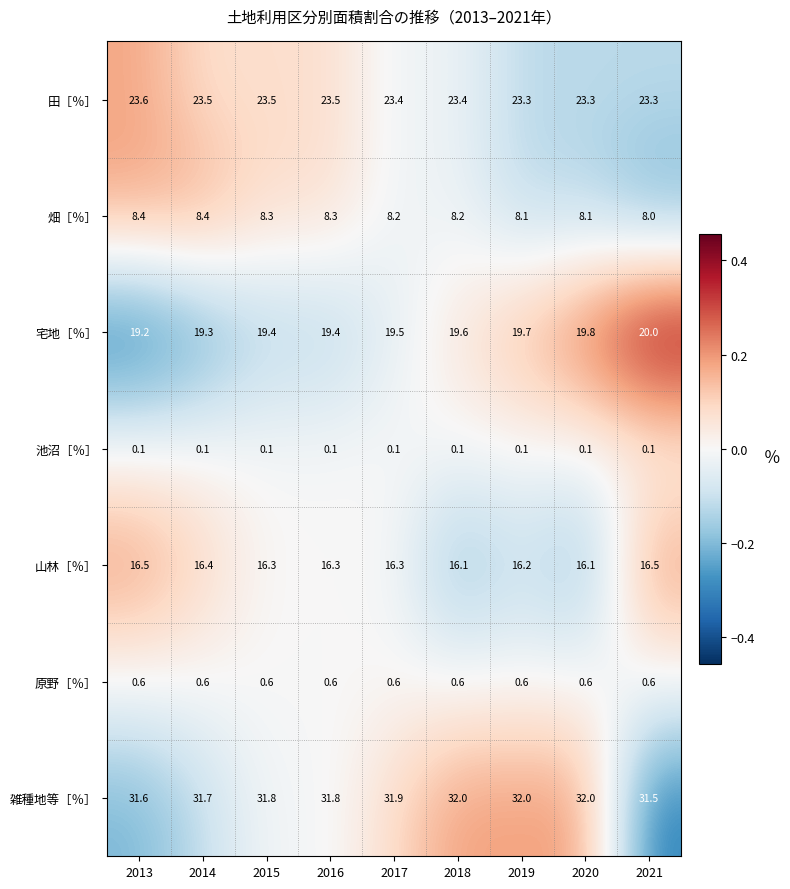

What is the total value across all series at 2014?

100.0